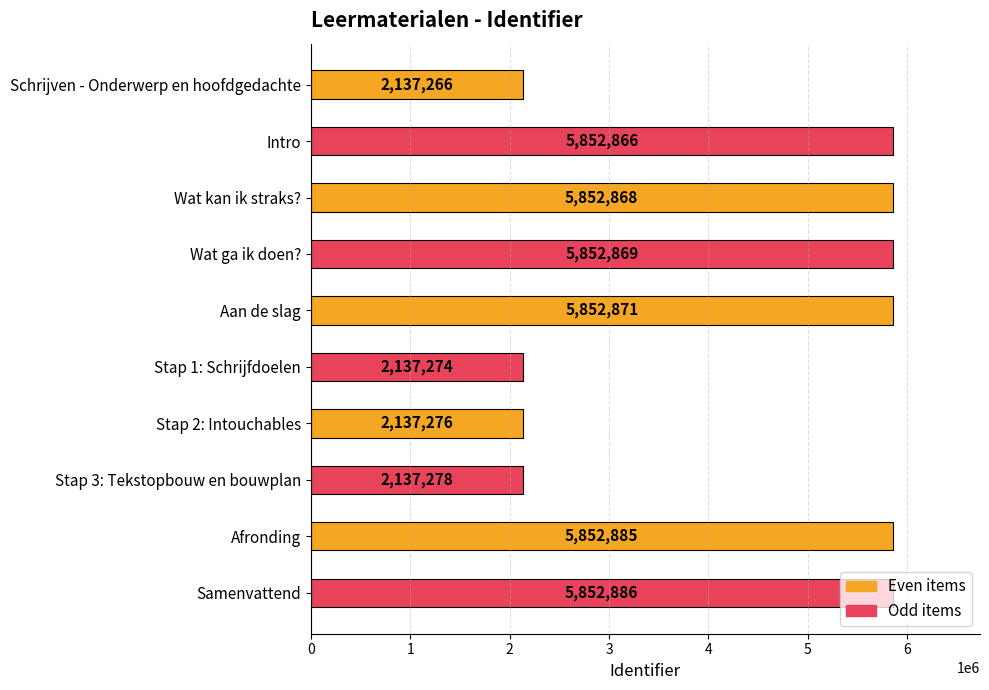

What is the difference between the values at Aan de slag and Schrijven - Onderwerp en hoofdgedachte?

3715605